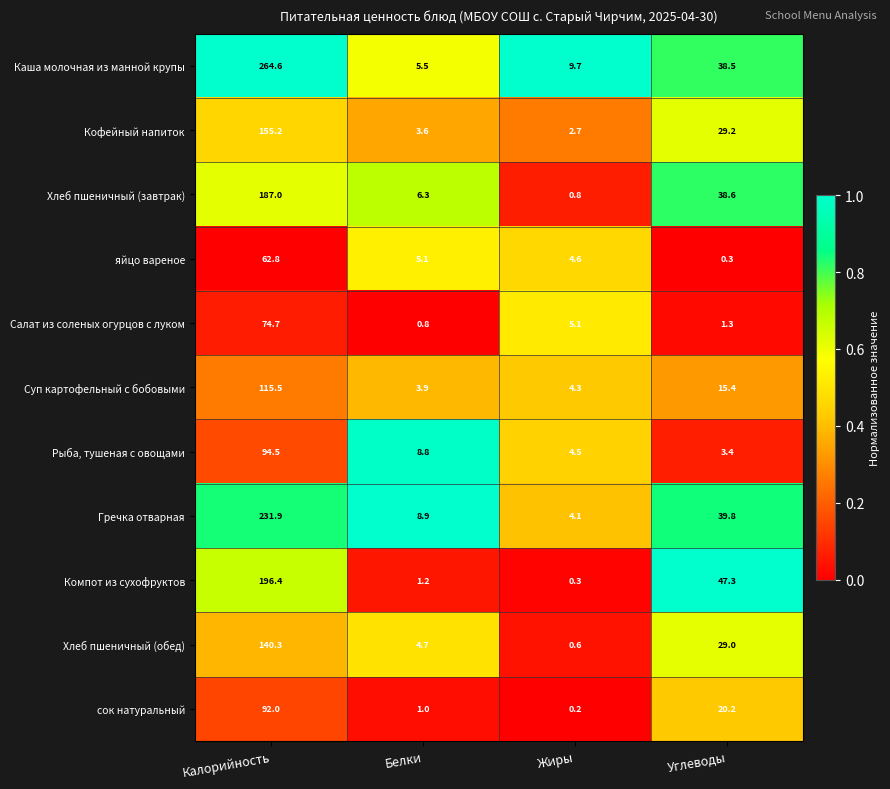

List the series in order of their peak value, highest first.

Каша молочная из манной крупы, Гречка отварная, Компот из сухофруктов, Хлеб пшеничный (завтрак), Кофейный напиток, Хлеб пшеничный (обед), Суп картофельный с бобовыми, Рыба, тушеная с овощами, сок натуральный, Салат из соленых огурцов с луком, яйцо вареное